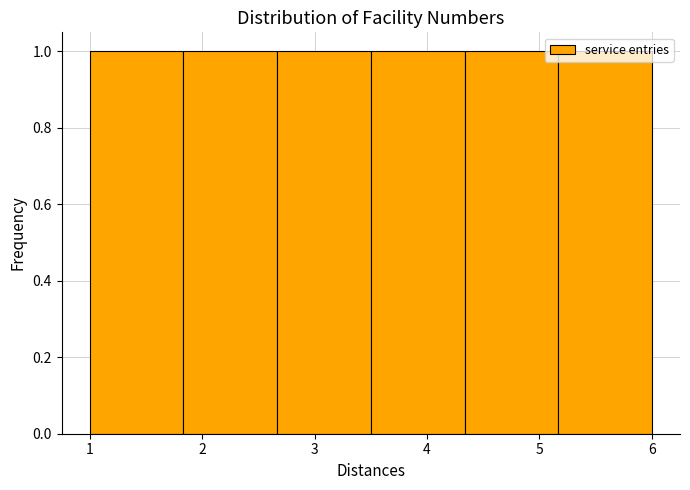

What is the height of the bar covering 3.5 to 4.3 on the x-axis? Neither the bar edges nor the heights are printed on the chart, so give them approximately, as read against the axes.

1